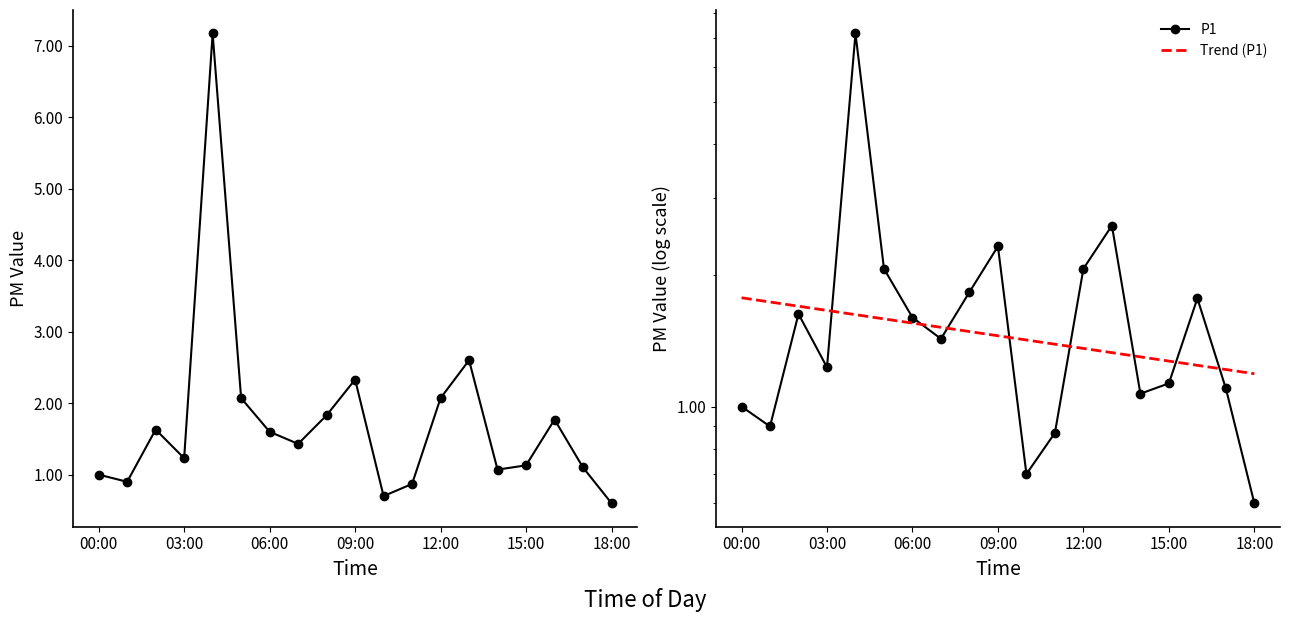

Rank the series at 12:00 from highest to lowest value.

P1, Trend (P1)